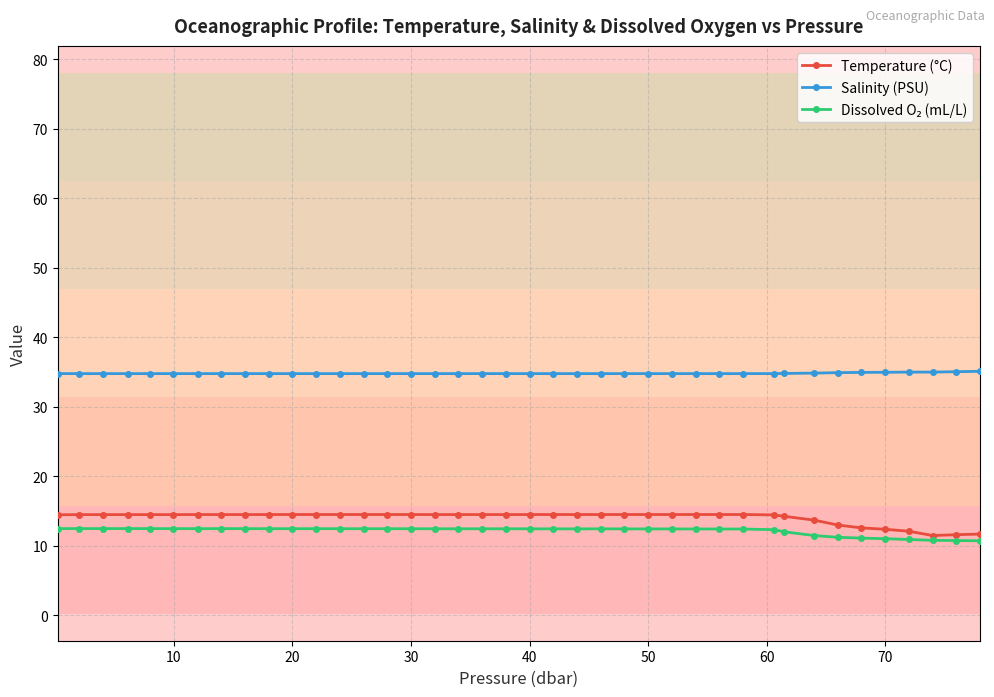

True or false: Temperature (°C) has more than 2 interior local peaks.

True